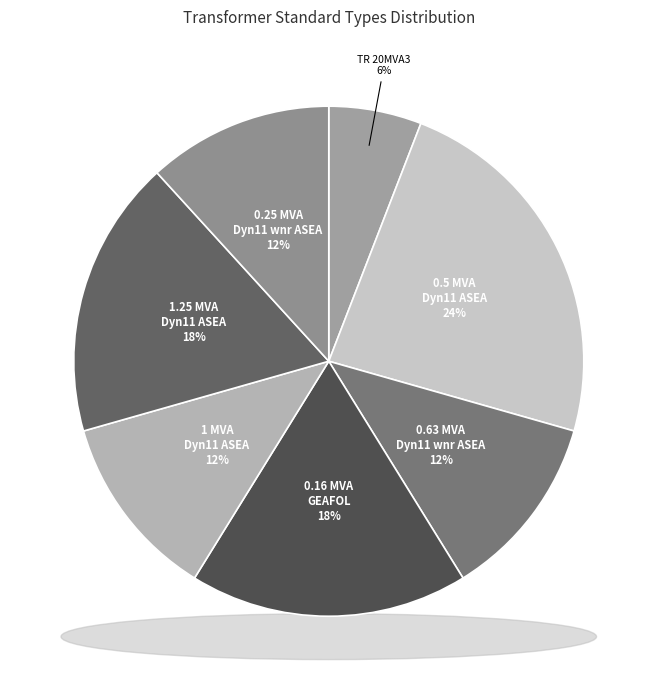

Is 0.5 MVA 20/0.4 kV Dyn11 ASEA the majority of the pie?

No